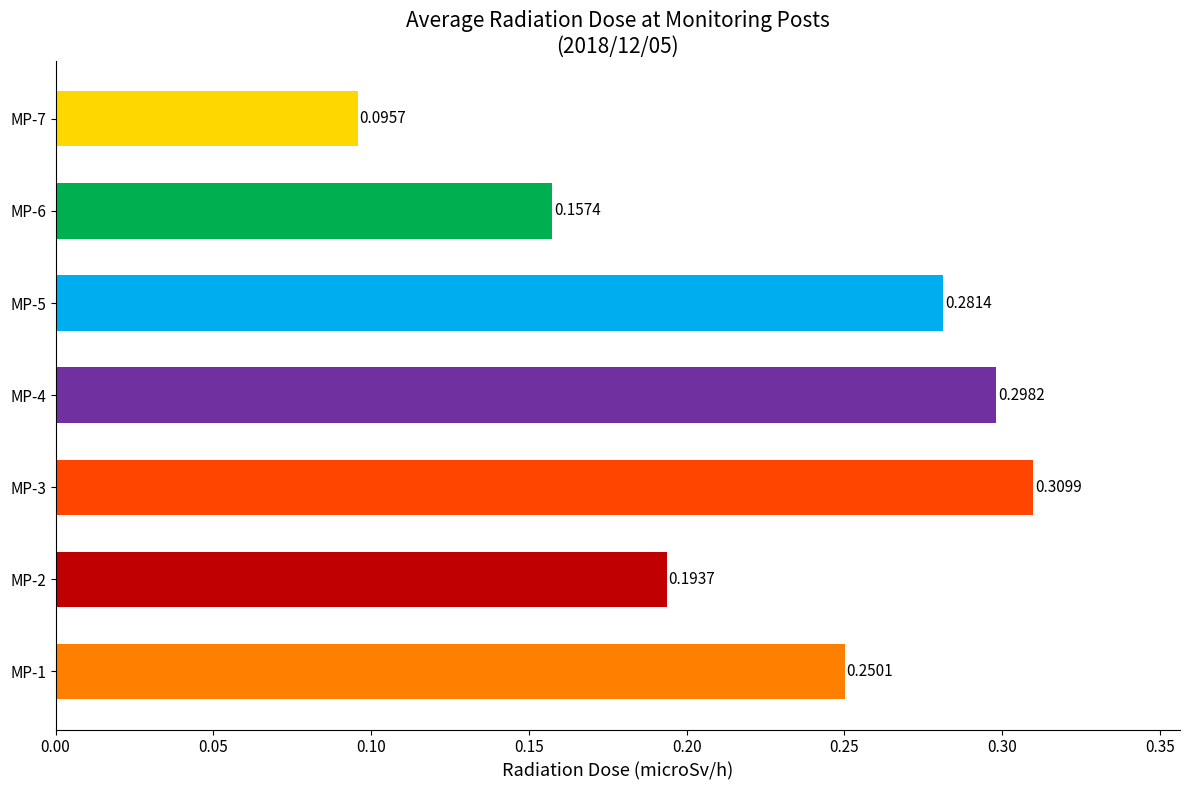

Rank the categories by value from highest to lowest.

MP-3, MP-4, MP-5, MP-1, MP-2, MP-6, MP-7